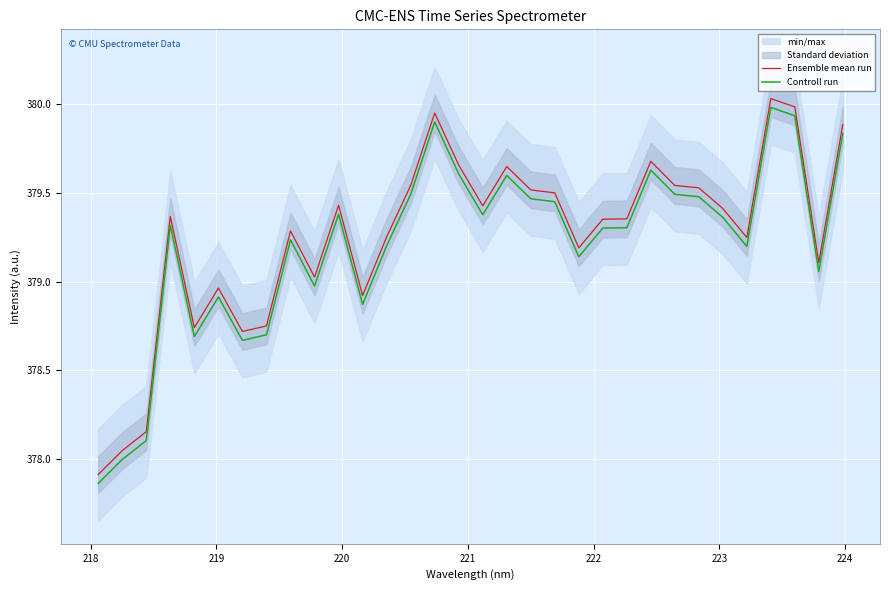

True or false: Ensemble mean run and Controll run cross at least once.

False